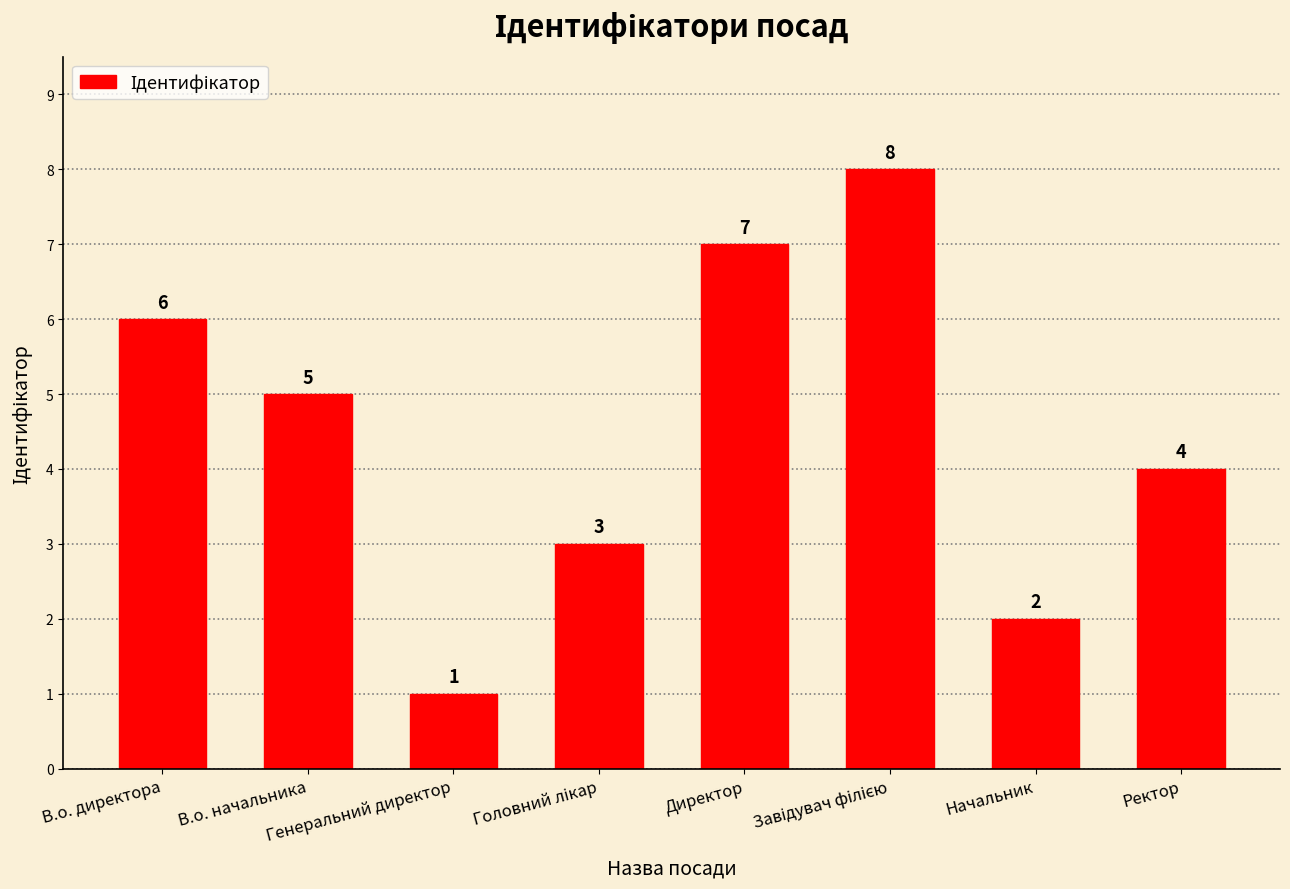

What position from the left is Директор?

5